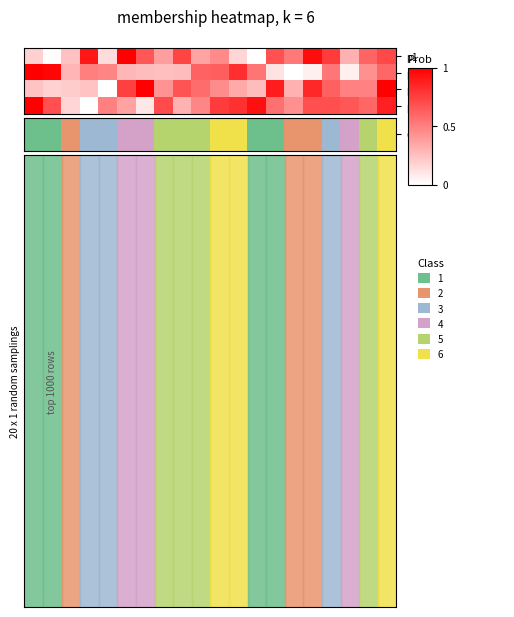

What is the difference between the maximum and second lowest values in the p4 series?

0.9